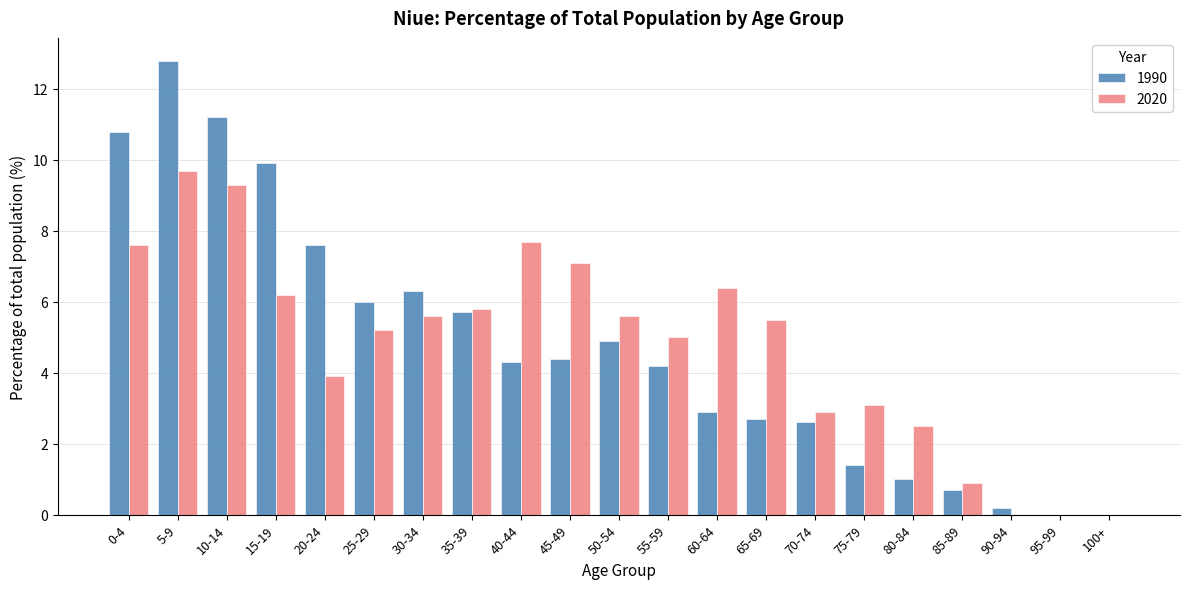

Between 20-24 and 100+, which series saw the biggest shift?

1990